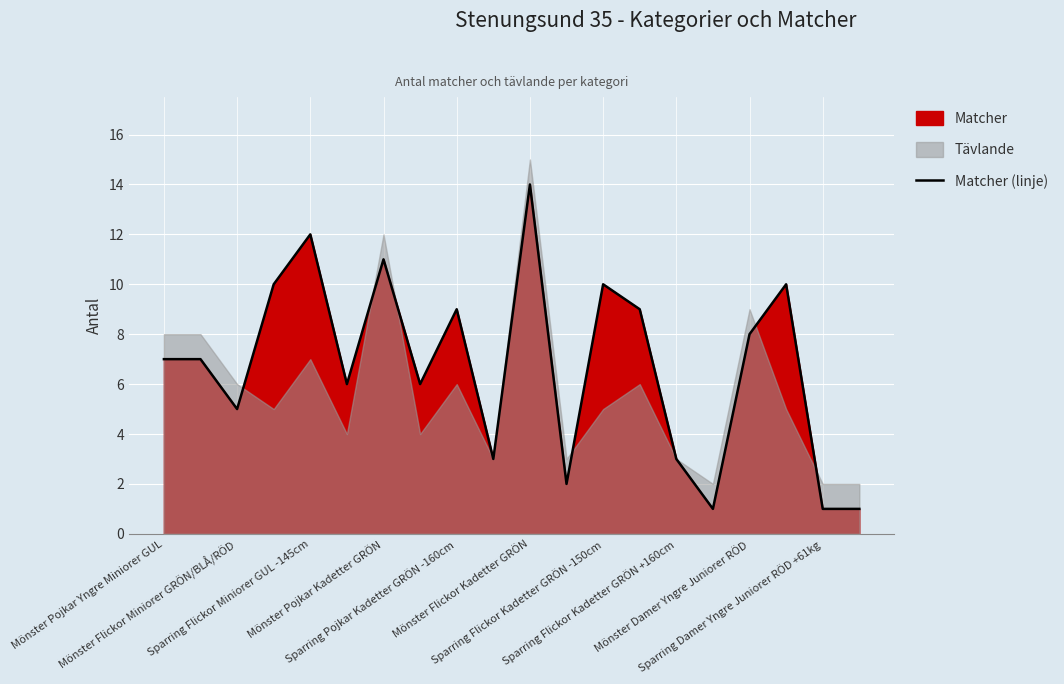

Reading left to right, list all the values displayed in this chart.

7	7	5	10	12	6	11	6	9	3	14	2	10	9	3	1	8	10	1	1